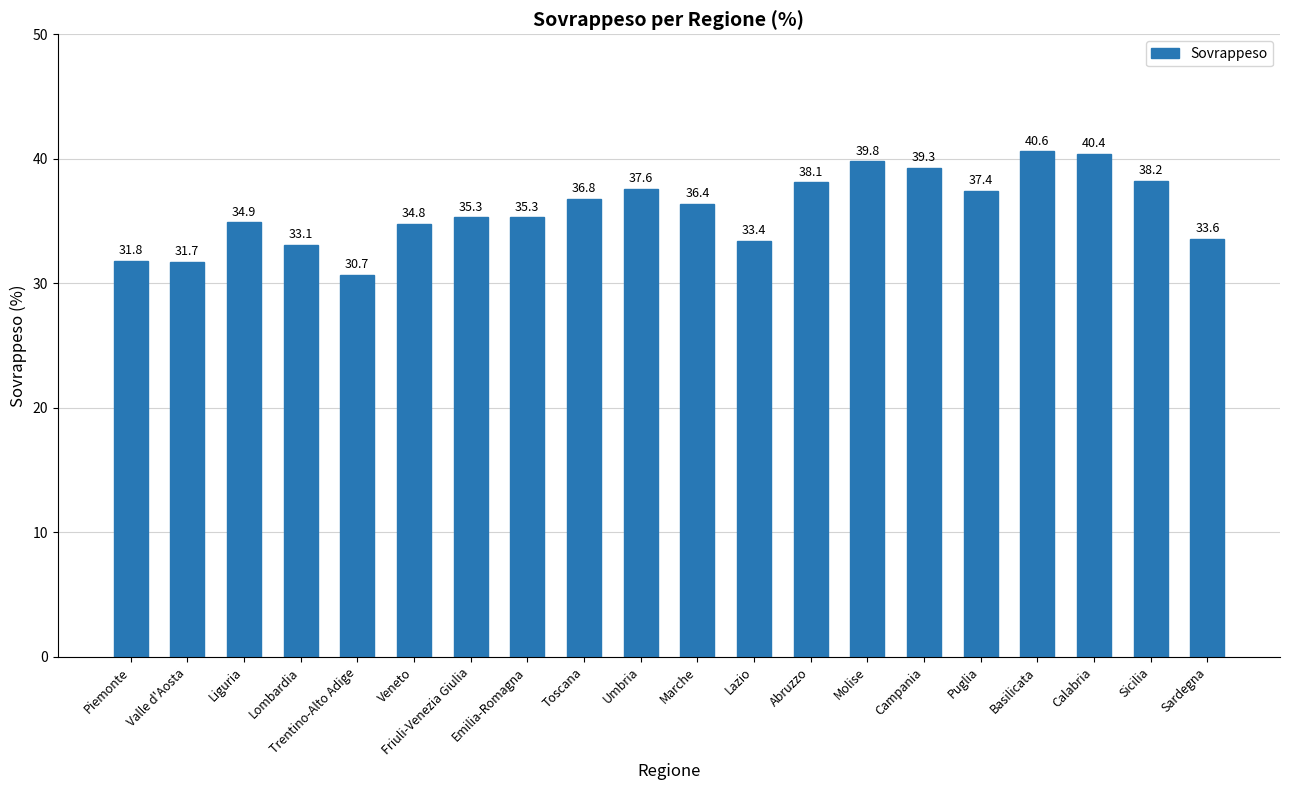

Between Puglia and Marche, which is larger?

Puglia